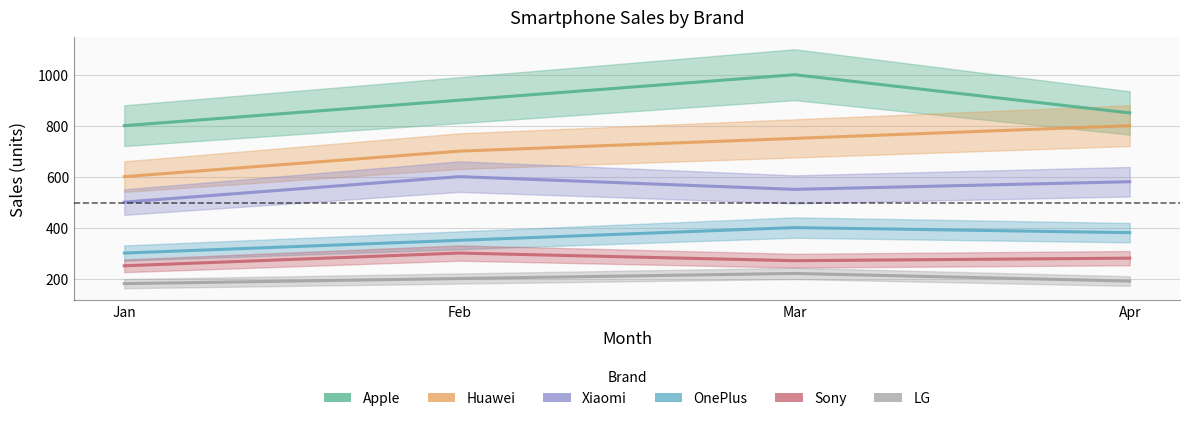

Between Jan and Mar, which series saw the biggest shift?

Apple